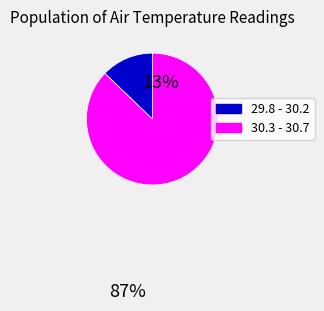

How many slices are in this pie chart?

2